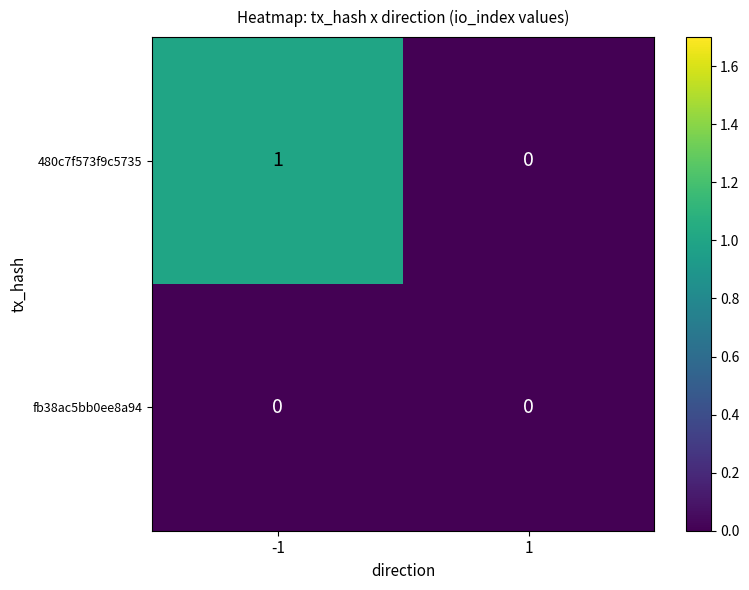

List the series in order of their overall mean, lowest first.

fb38ac5bb0ee8a94, 480c7f573f9c5735